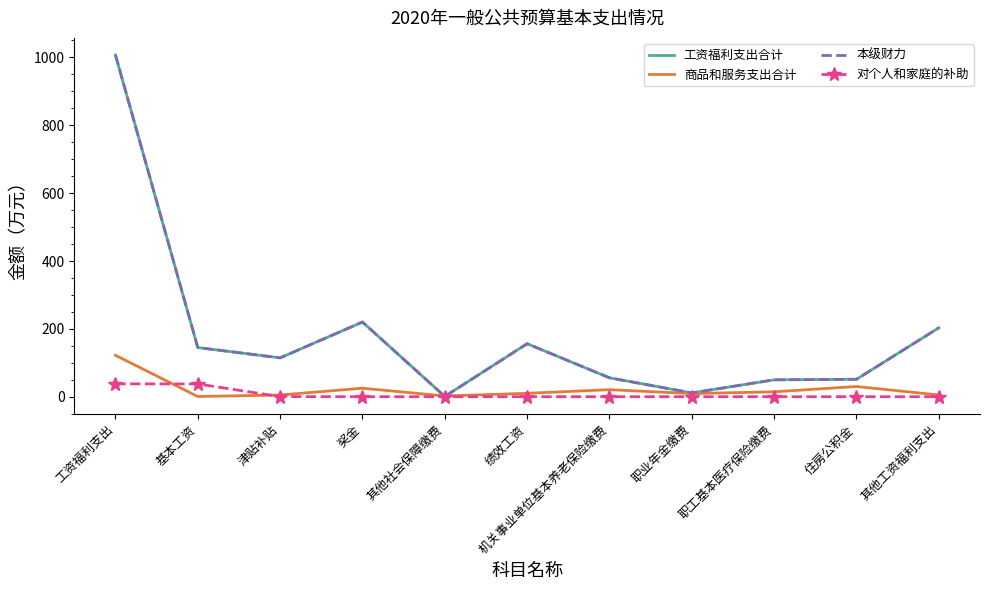

How many intersections are there between 本级财力 and 商品和服务支出合计?

2